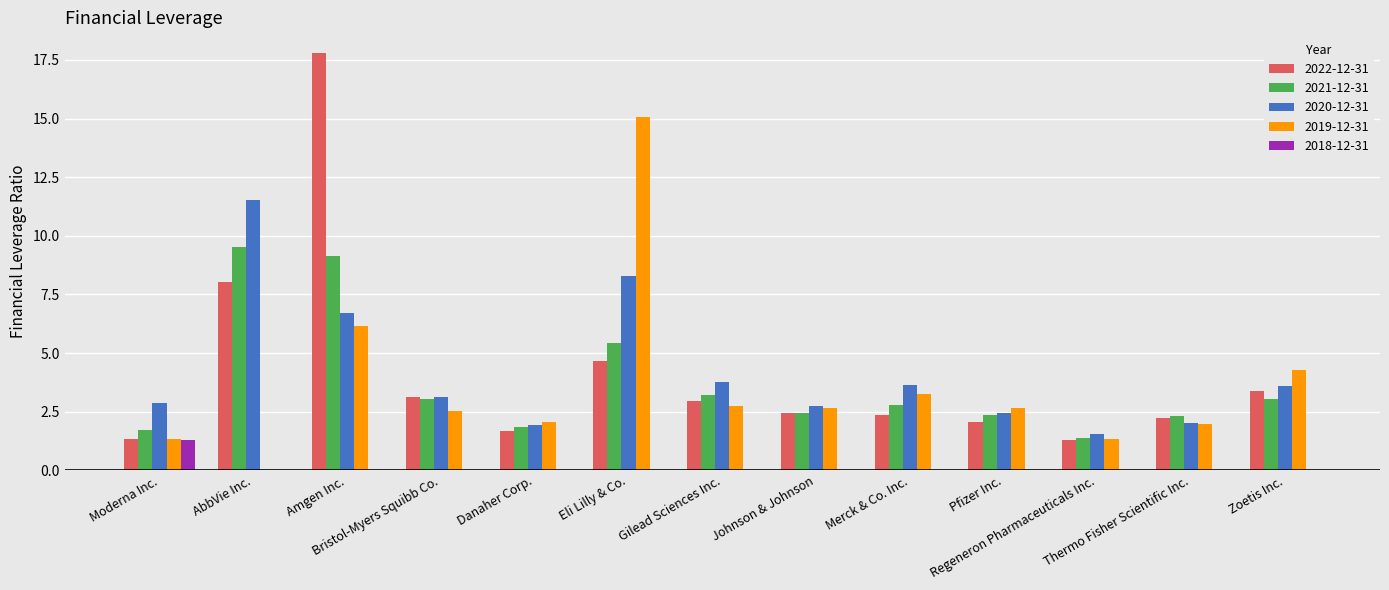

What is the maximum value for 2020-12-31?

11.5